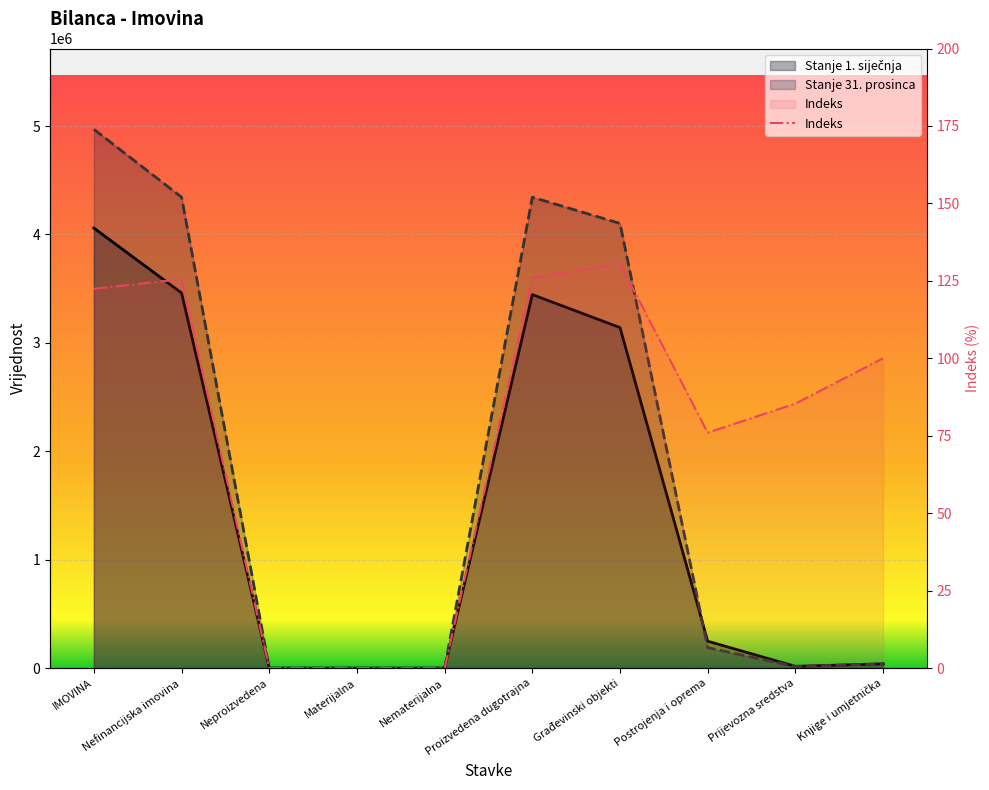

Where is the first local minimum for Stanje 31. prosinca?

Prijevozna sredstva